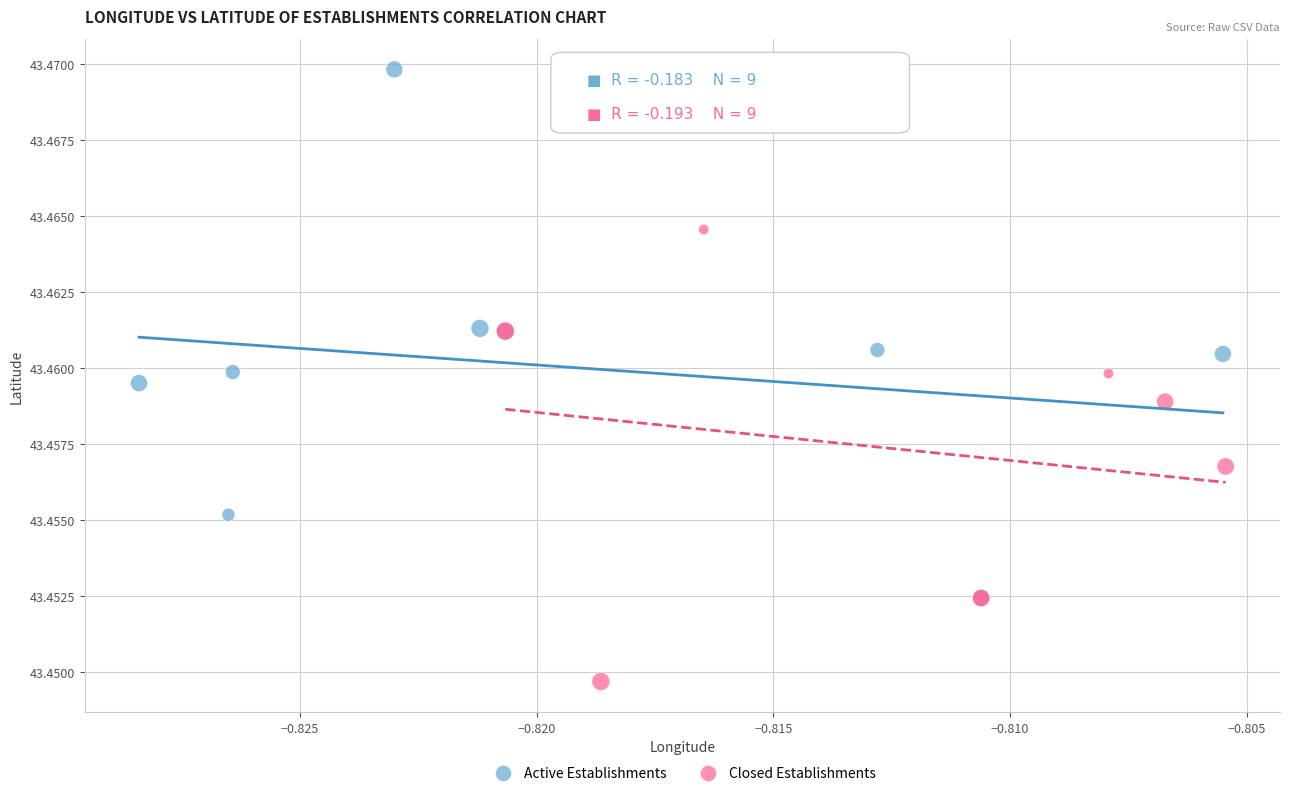

Which series reaches the maximum Y coordinate?

Active Establishments